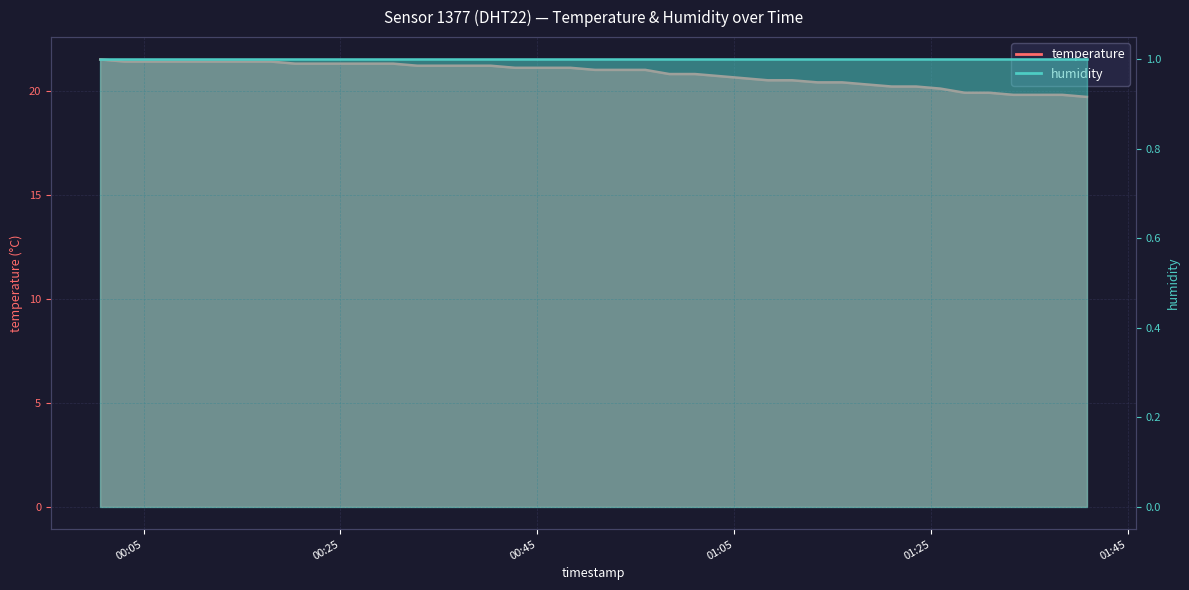

What is the difference between the maximum and minimum values?

1.8